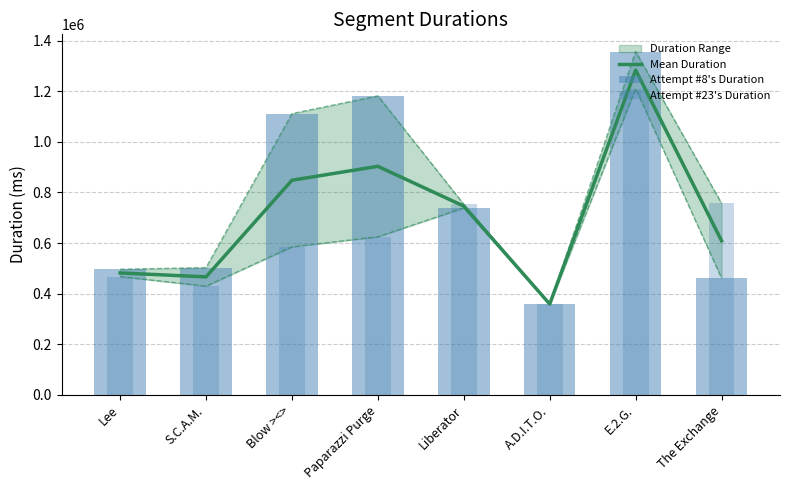

Rank the series by their maximum value, from lowest to highest.

Attempt #23's Duration, Mean Duration, Attempt #8's Duration